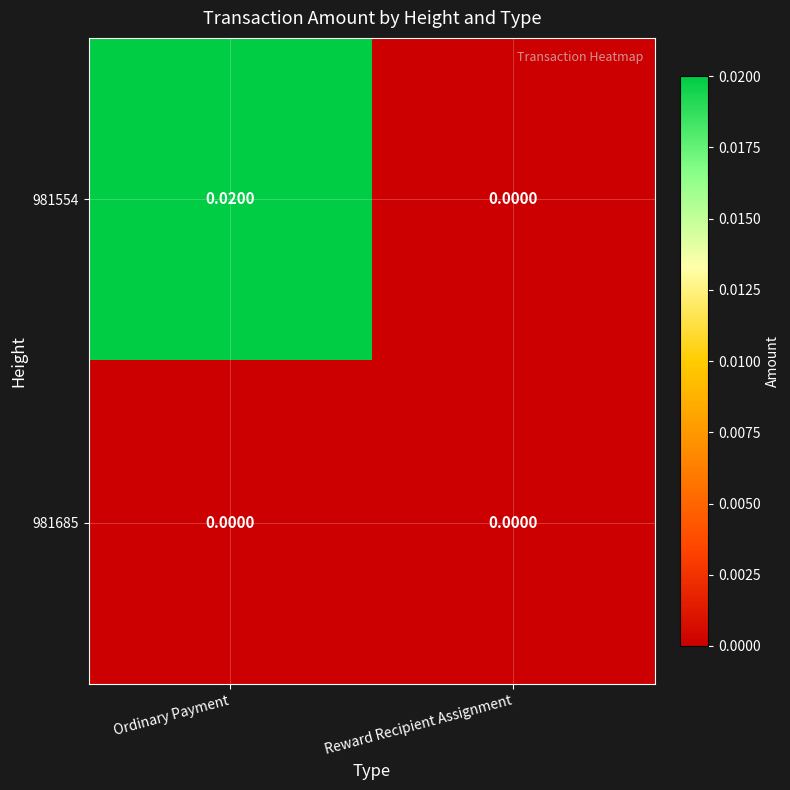

List the labels in order of 981554 value, largest first.

Ordinary Payment, Reward Recipient Assignment